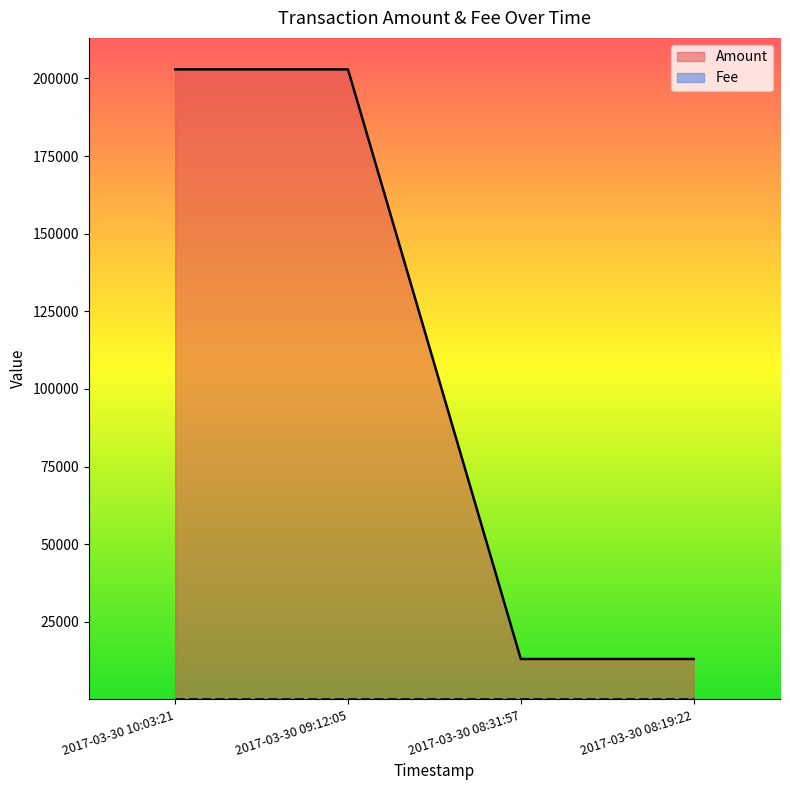

Rank the categories by value from highest to lowest.

2017-03-30 09:12:05, 2017-03-30 10:03:21, 2017-03-30 08:19:22, 2017-03-30 08:31:57